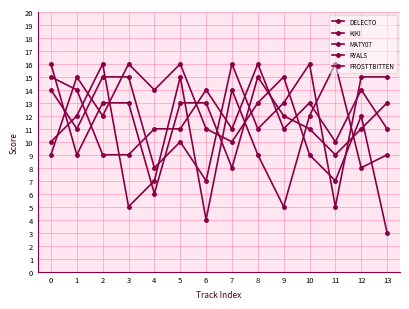

How many lines are shown in the chart?

5